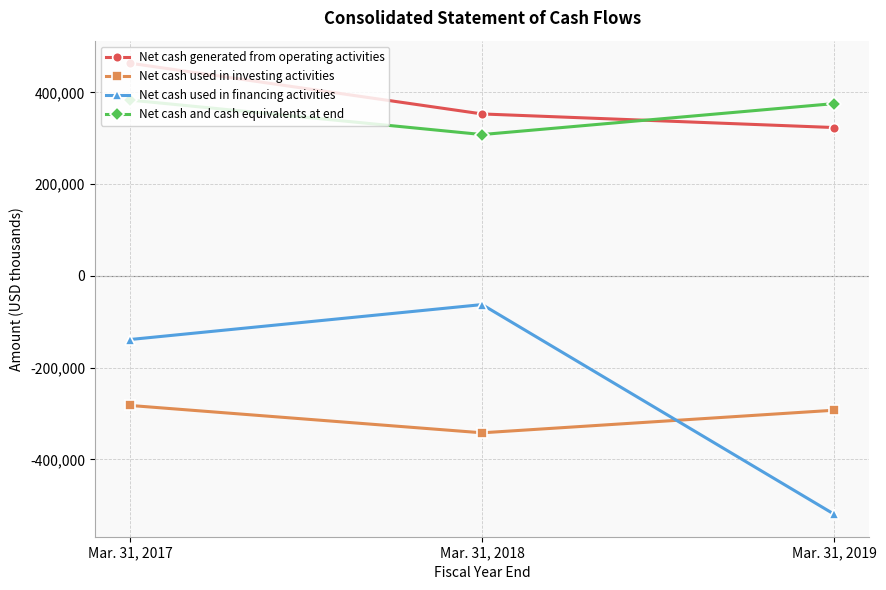

Rank the series at Mar. 31, 2019 from lowest to highest value.

Net cash used in financing activities, Net cash used in investing activities, Net cash generated from operating activities, Net cash and cash equivalents at end